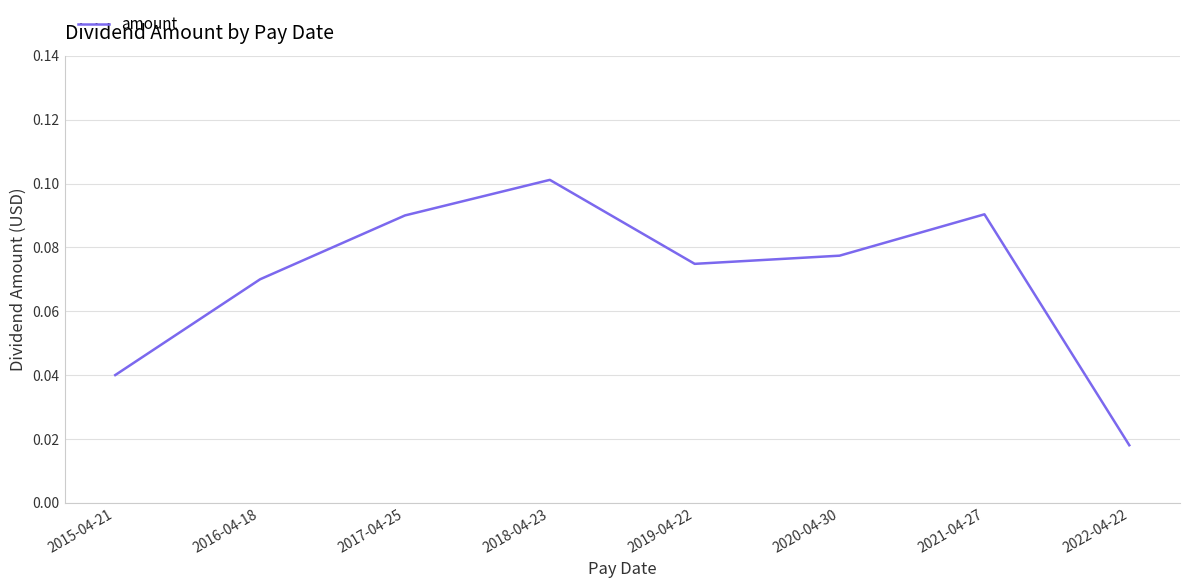

True or false: the data shows 0.0 at 2021-04-27.

False